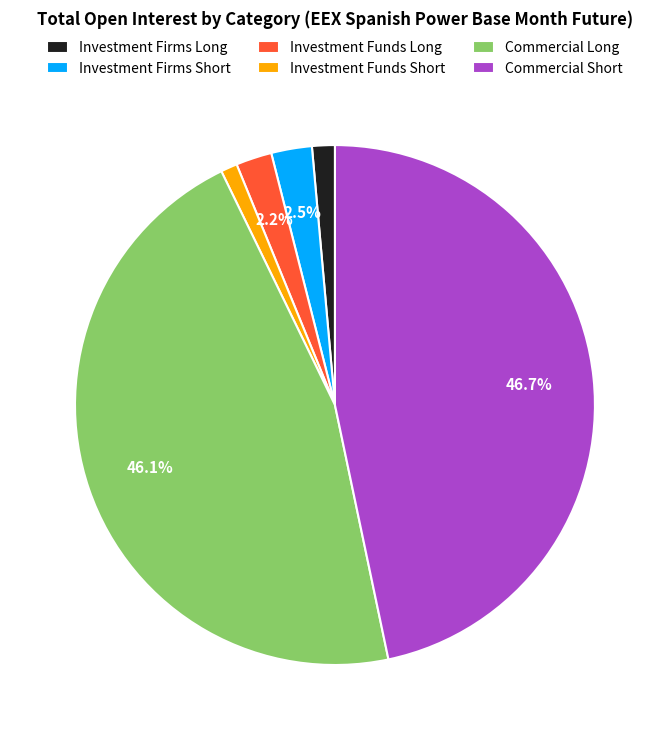

To the nearest percent, what is the average slice percentage?

17%